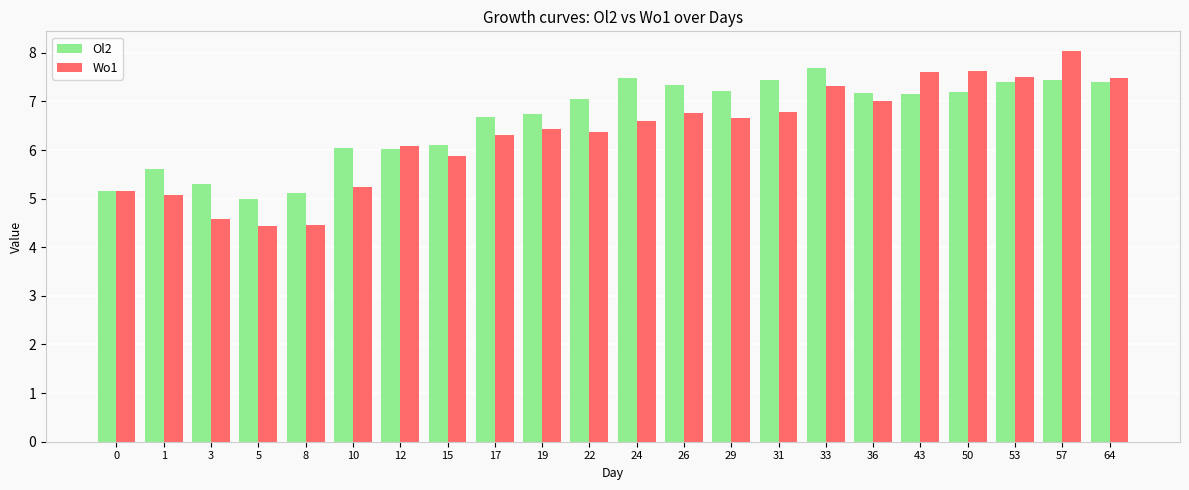

Between 5 and 31, which series saw the biggest shift?

Ol2